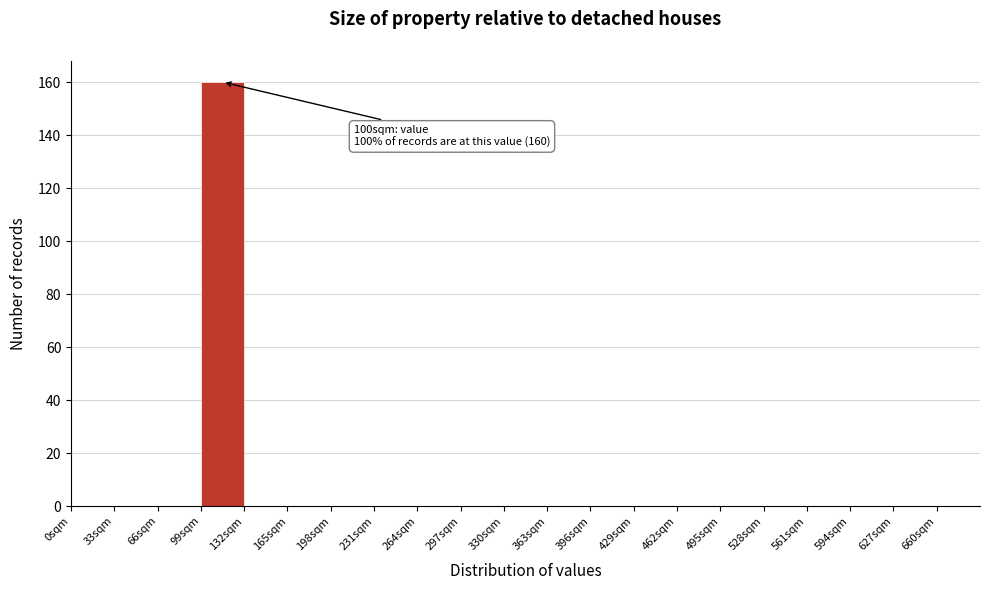

Over which range of the x-axis is the bar tallest?

99 to 132